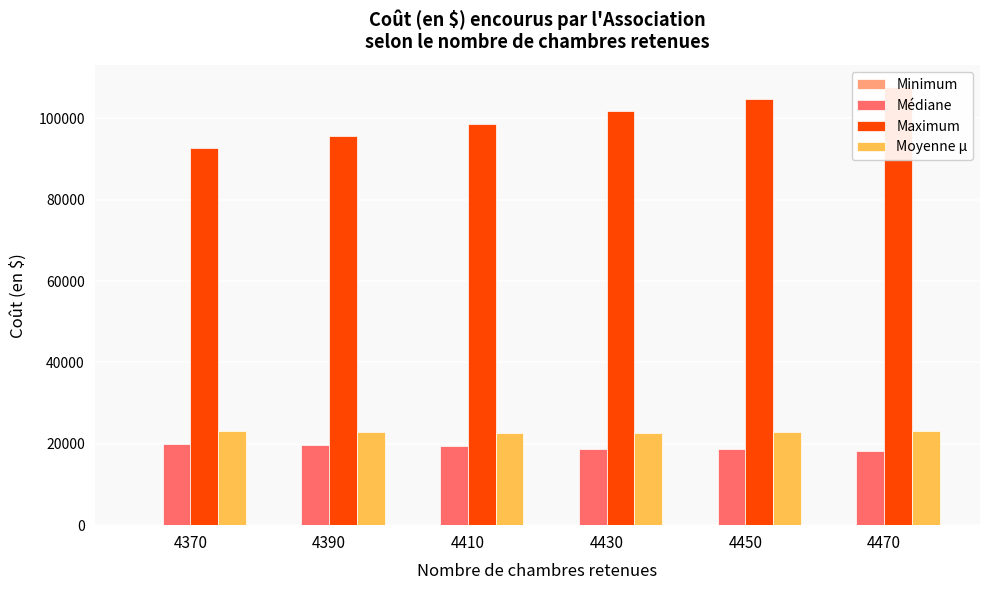

Where does the Maximum series first go above 101700?

4450